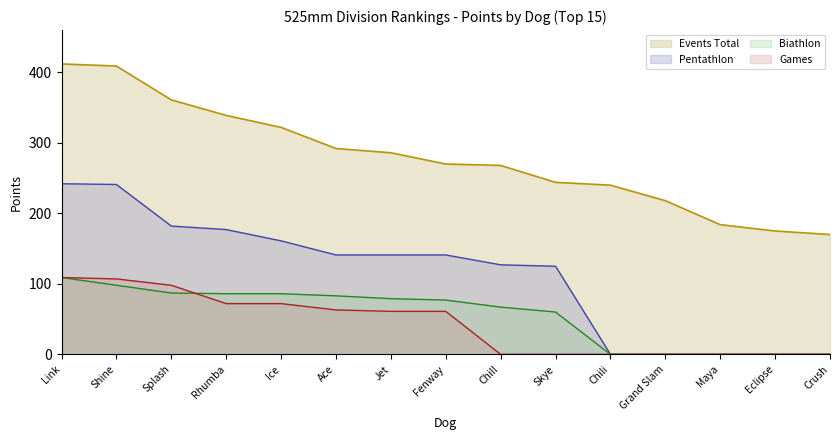

What are all the series names shown in the legend?

Events Total, Pentathlon, Biathlon, Games